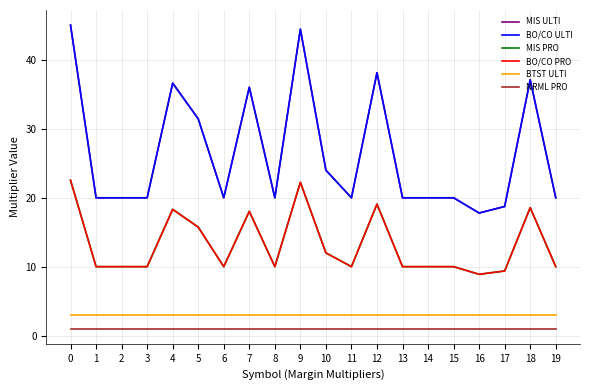

At how many categories does at least one series exceed 21?

8